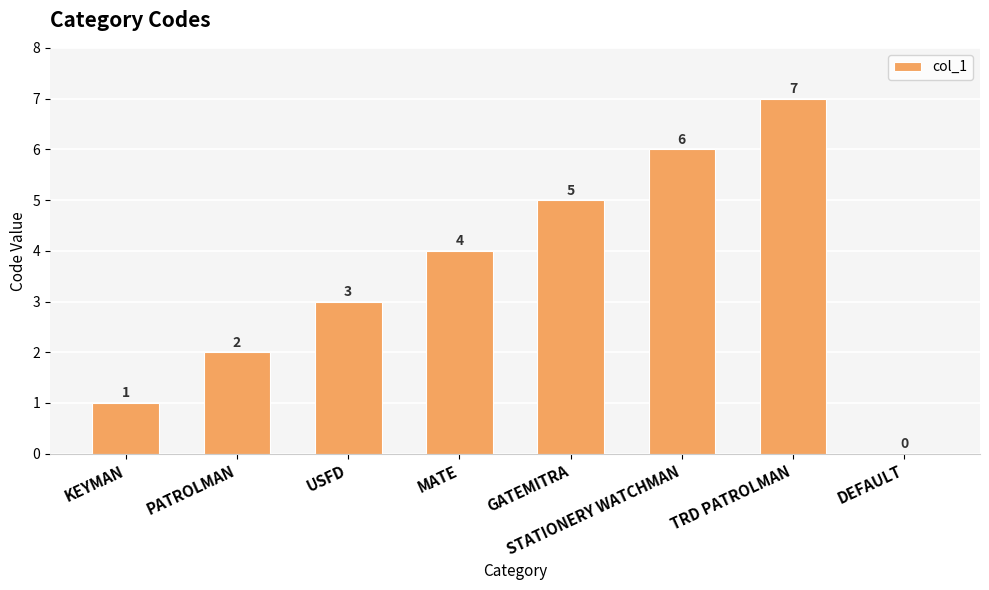

Between USFD and PATROLMAN, which is larger?

USFD